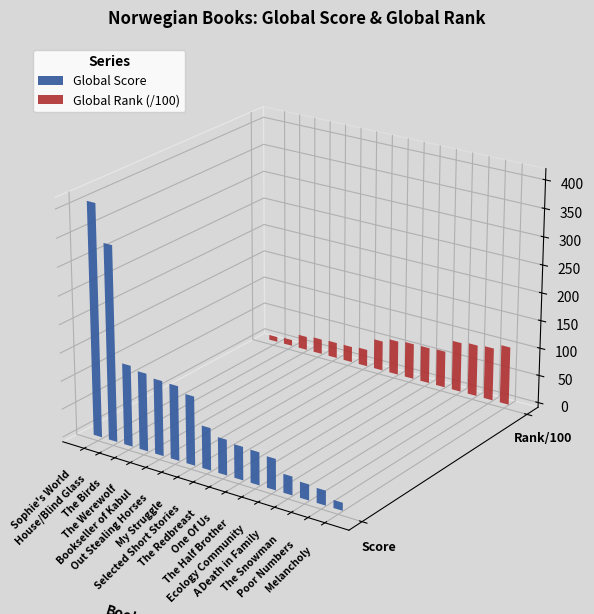

What is the sum of all Global Score values?

1837